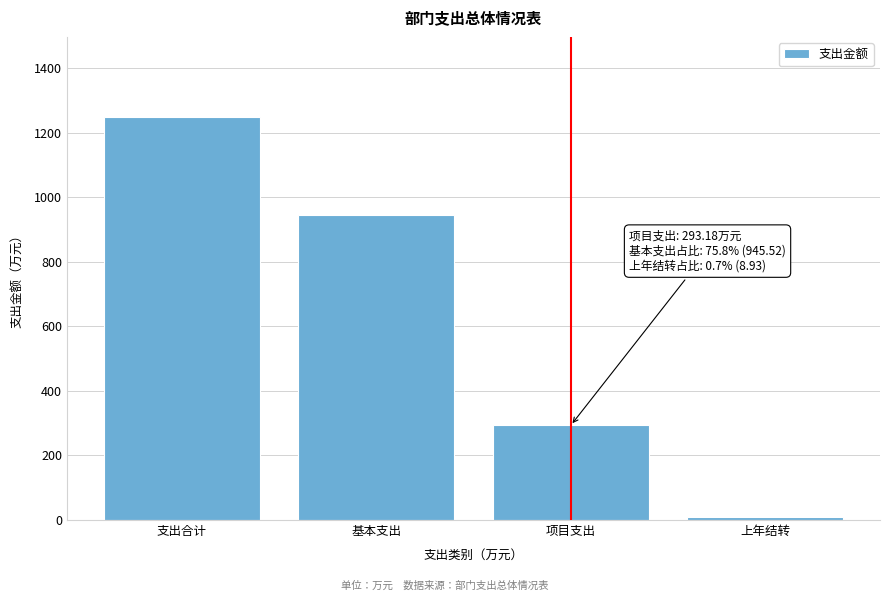

Reading left to right, transcribe all the data shown in this chart.

1247.6	945.5	293.2	8.9